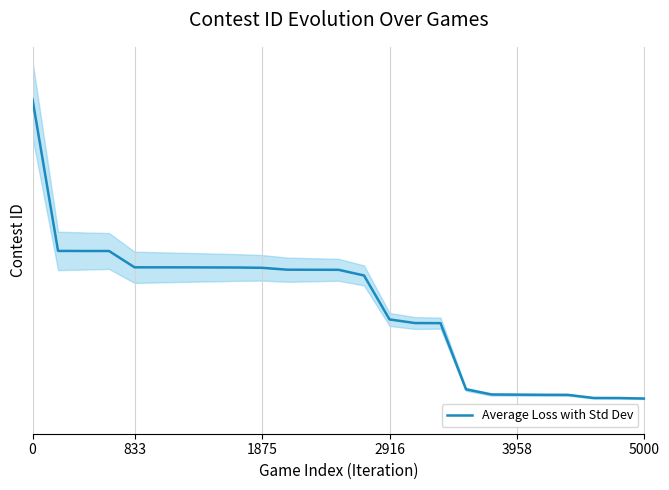

The value at 7 is 0.6. True or false?

False